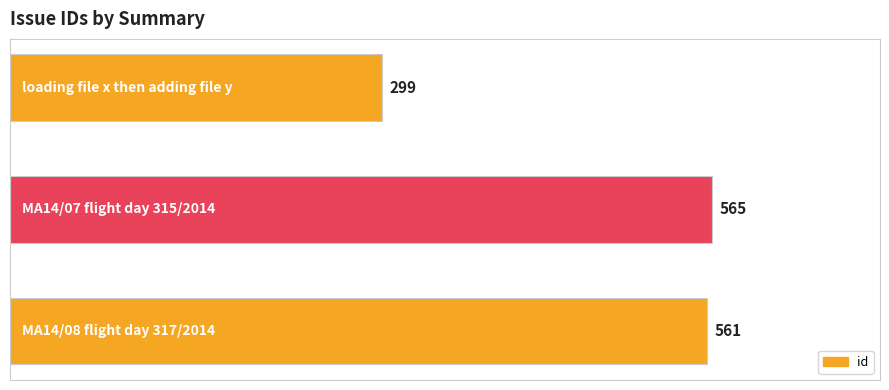

Does the chart contain any negative values?

No